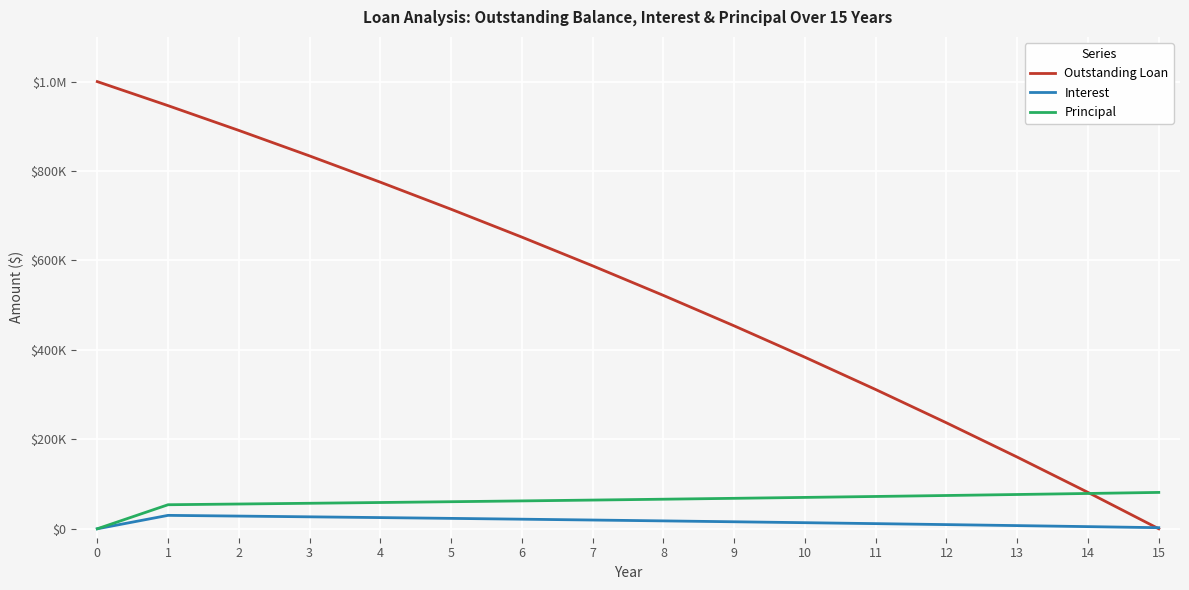

What is the sum of all Interest values?

256498.7